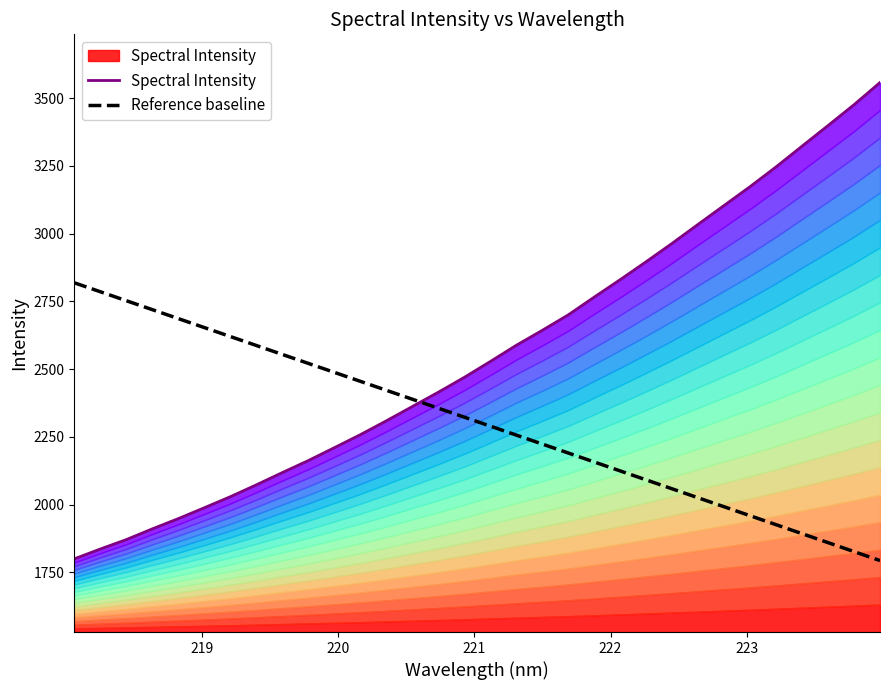

What is the minimum value for Reference baseline?

1793.8